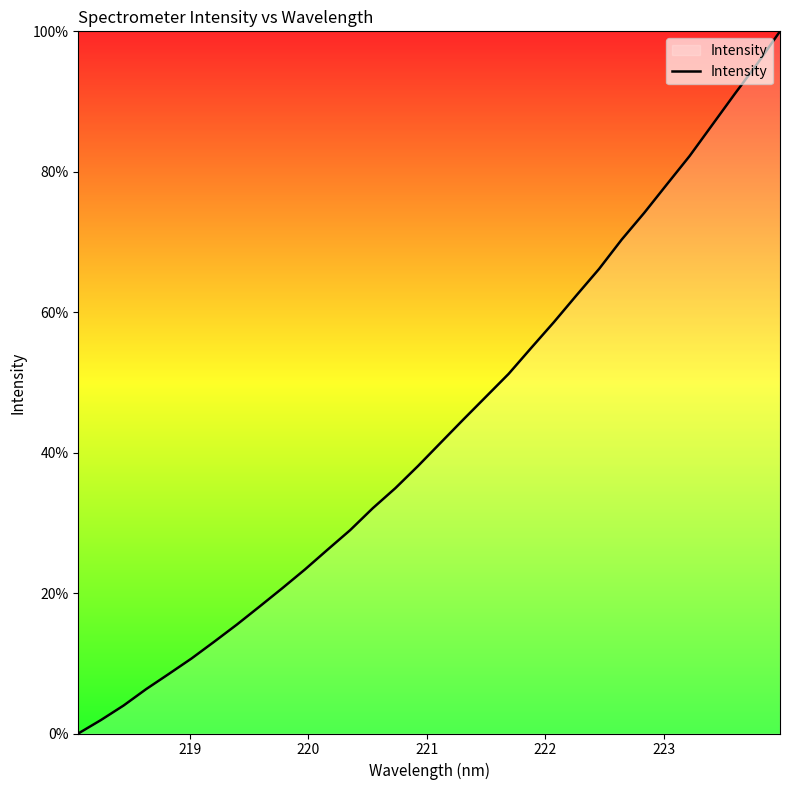

What is the maximum value shown in the chart?

100.0